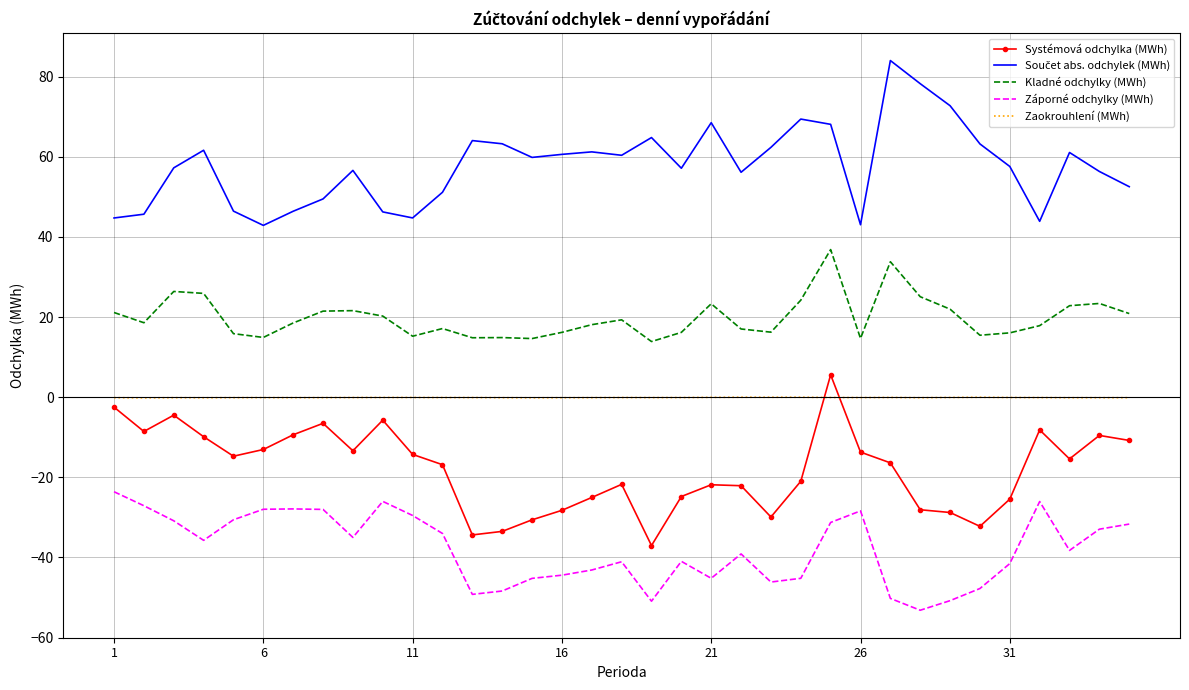

What is the smallest value displayed?

-53.2